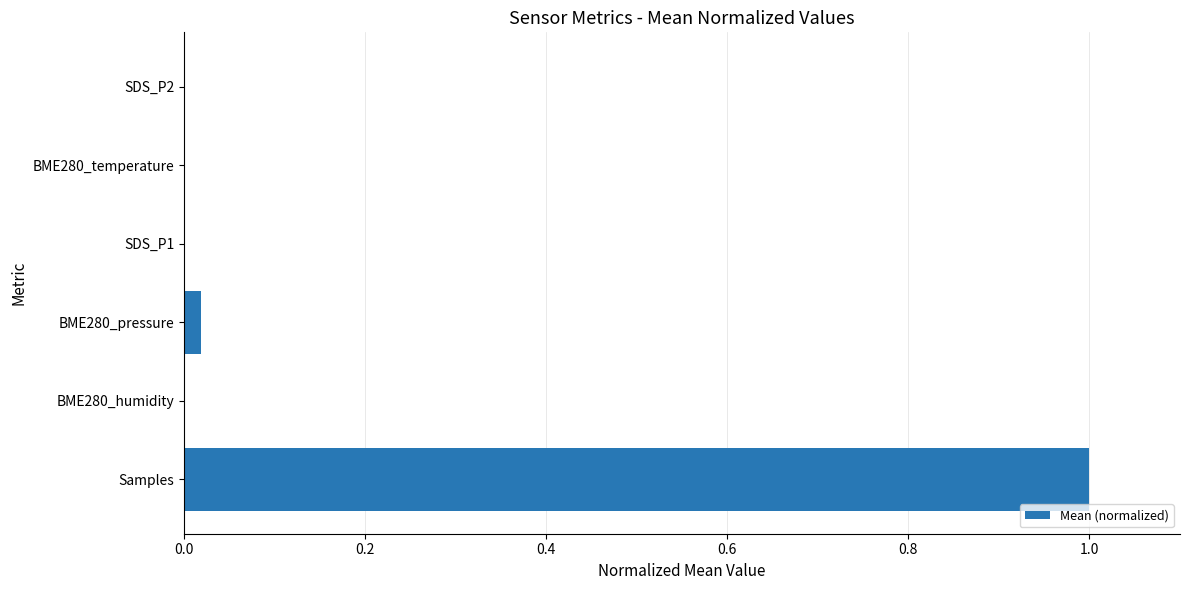

Which has a higher value, Samples or BME280_temperature?

Samples